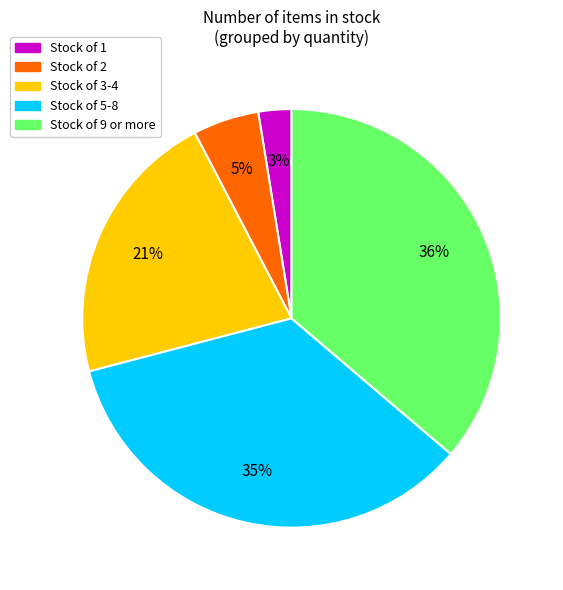

Is there any slice that represents more than half of the pie?

No